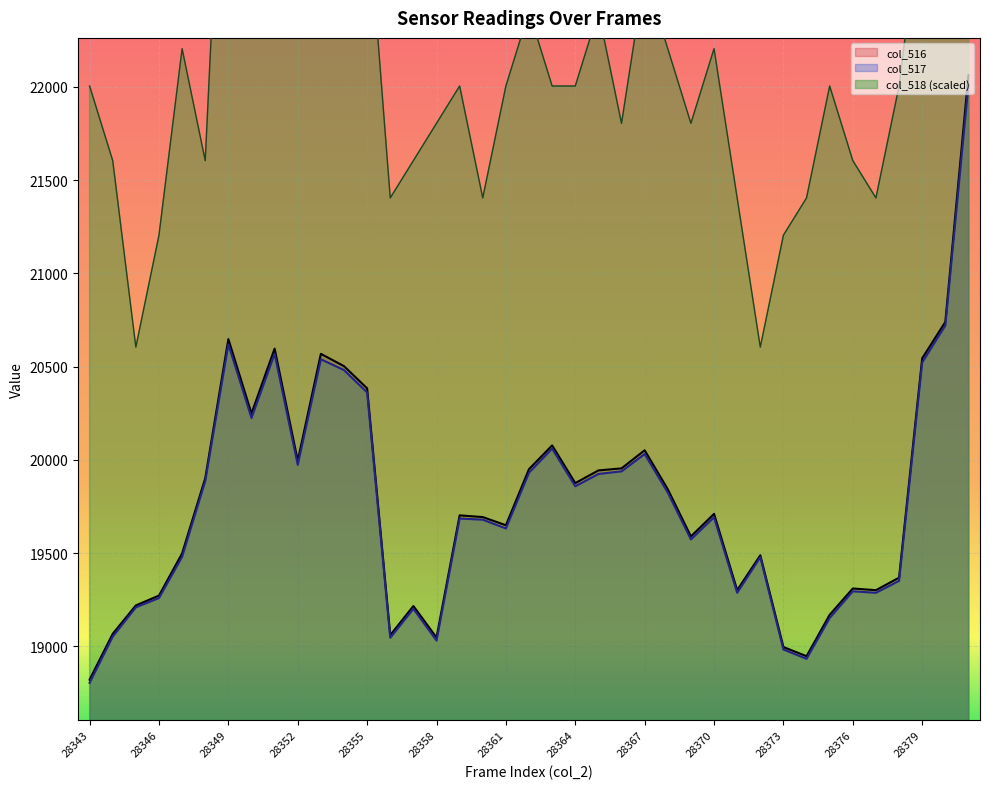

True or false: col_518 and col_516 intersect in this chart.

False